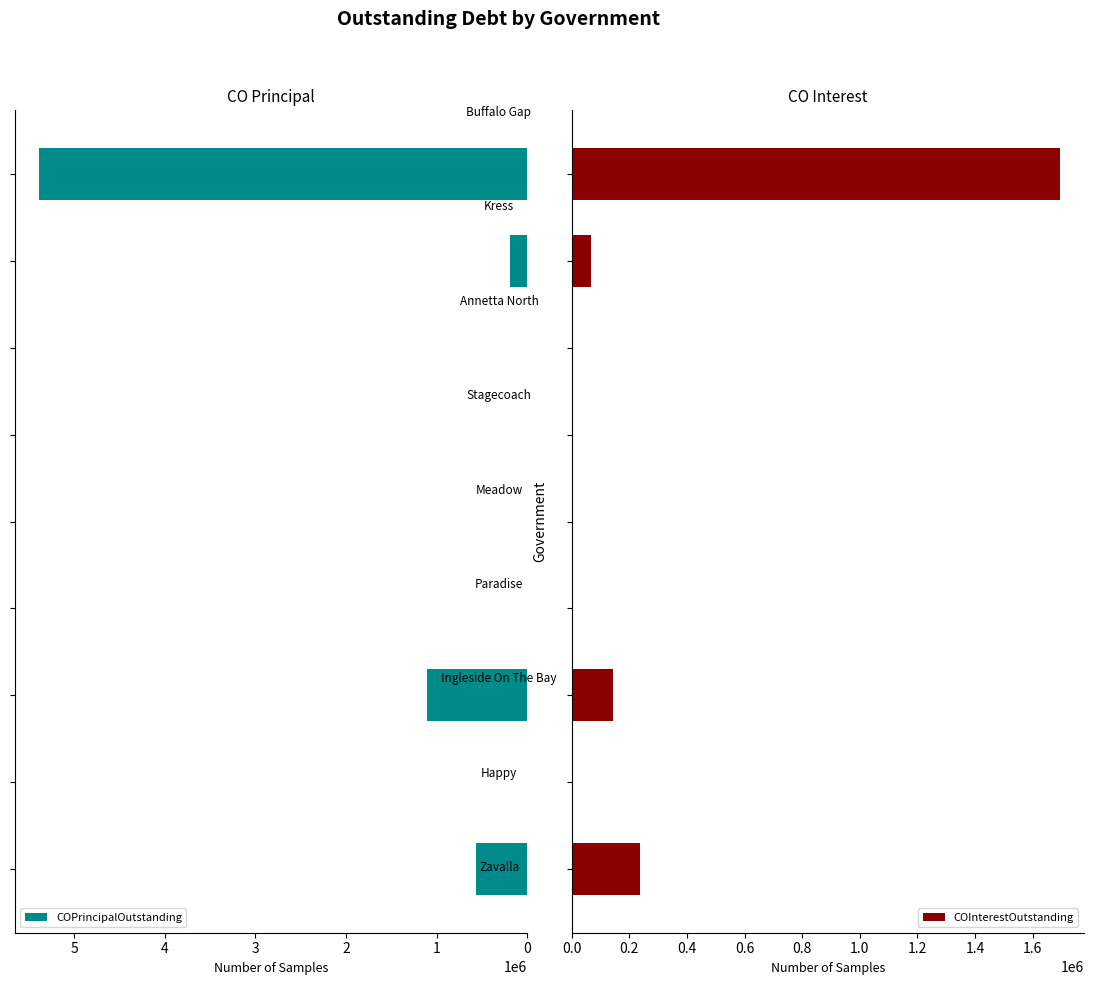

Is the value of COInterestOutstanding at 4 greater than the value of COPrincipalOutstanding at 7?

No